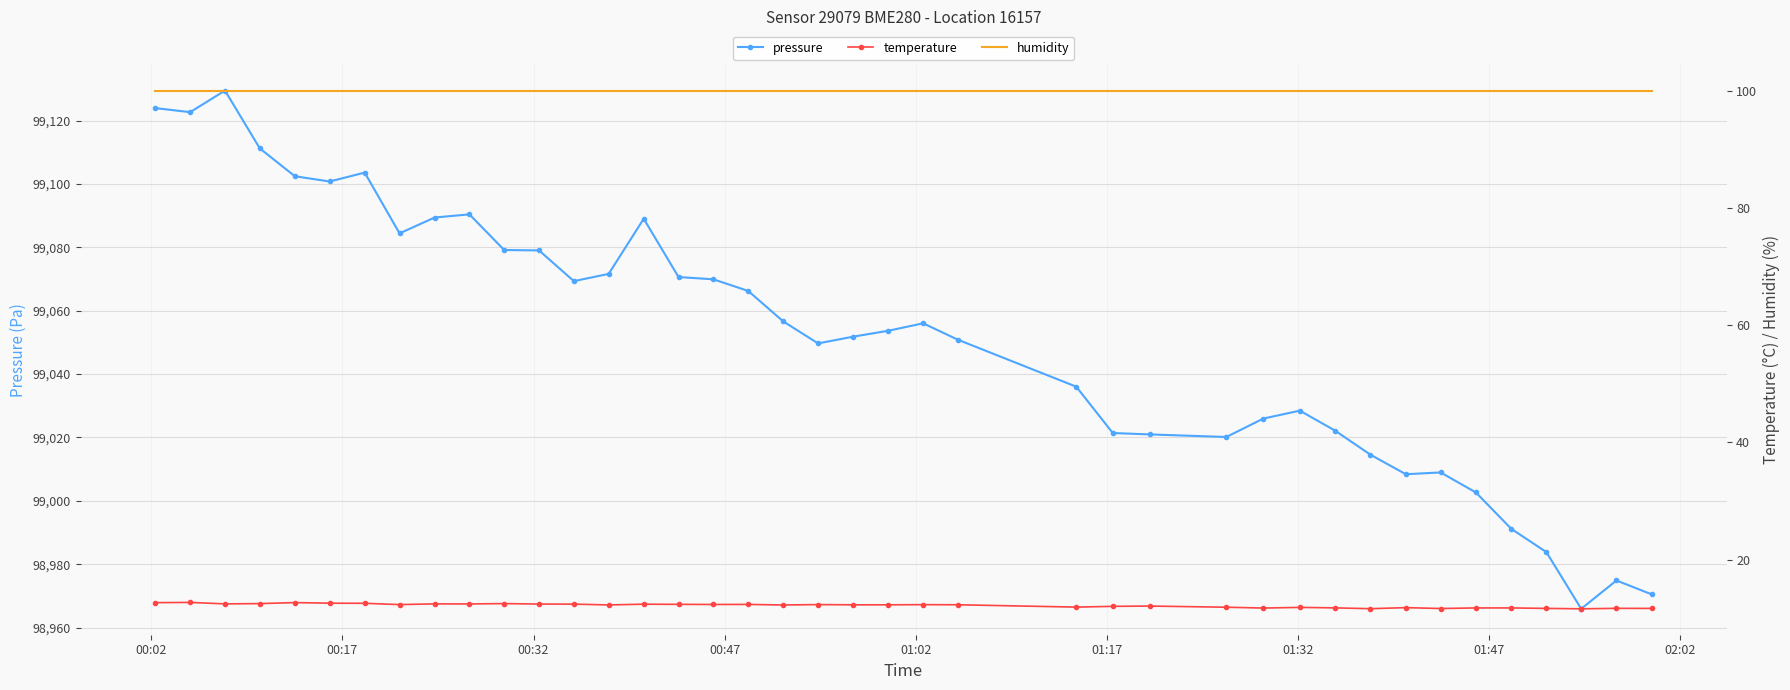

True or false: pressure has more than 1 interior local peaks.

True